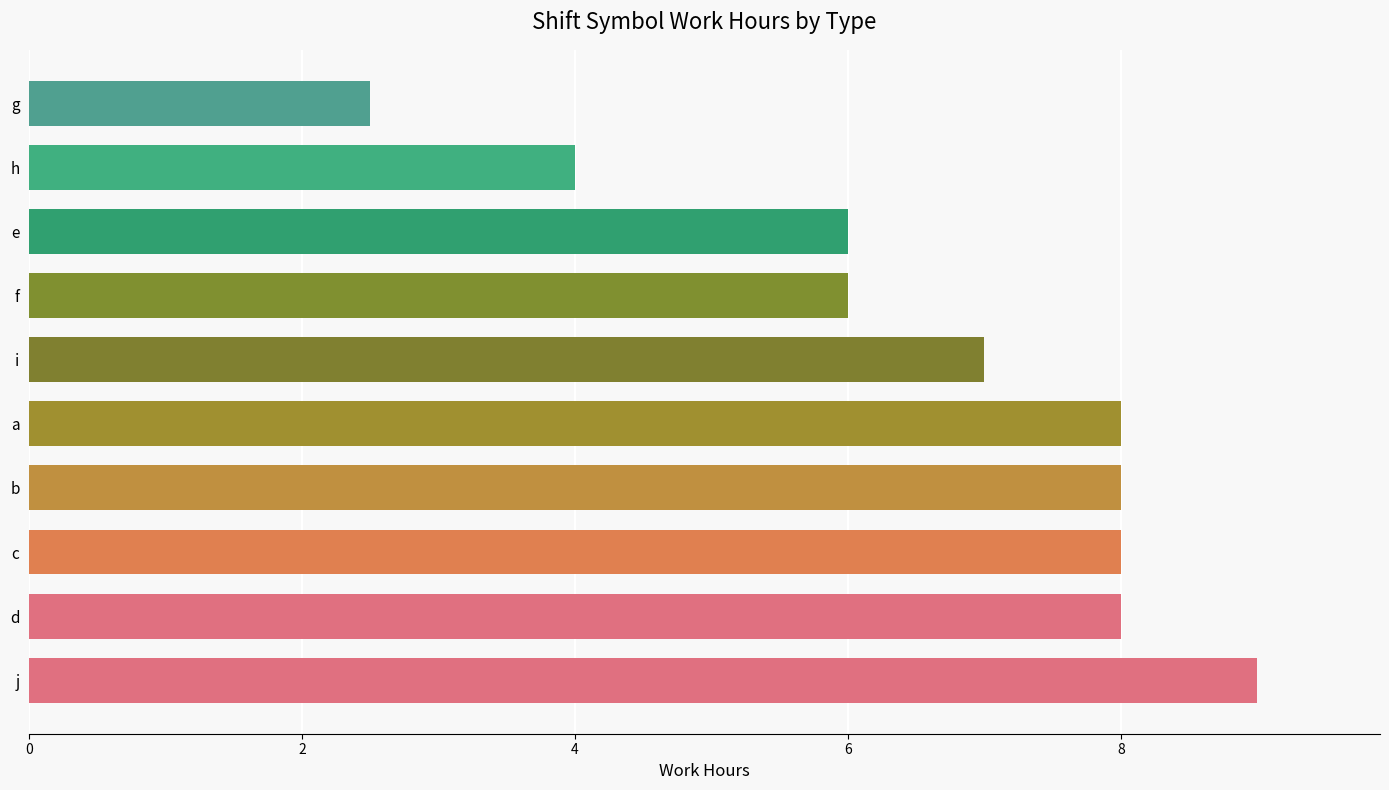

Between b and f, which is larger?

b